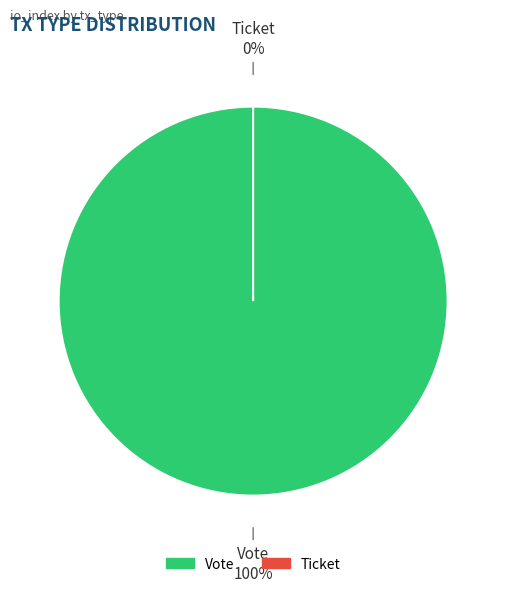

Which slice is the largest?

Vote